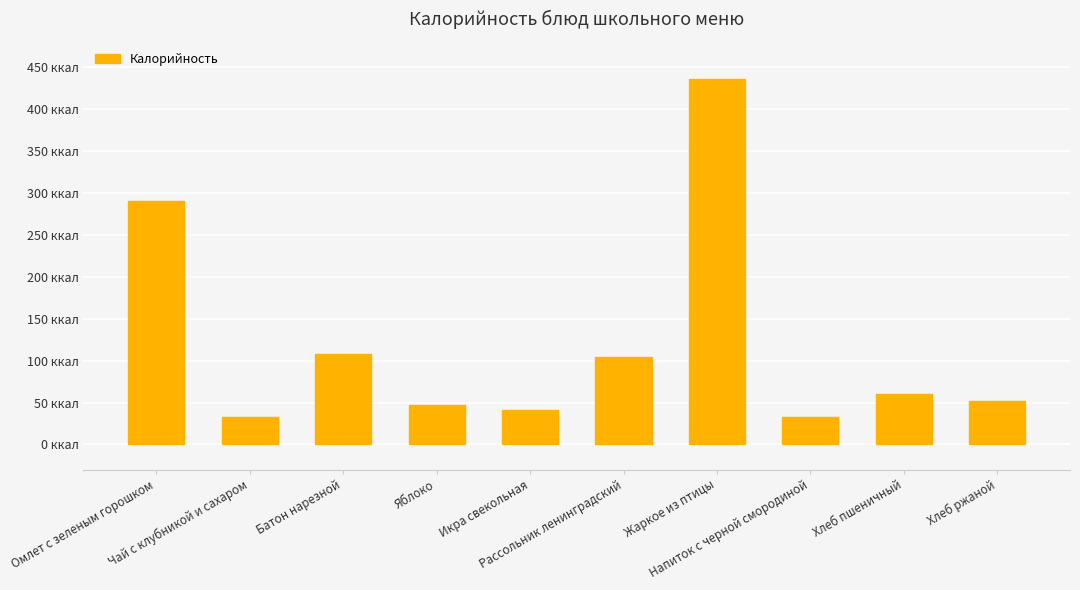

What is the ratio of the value at Чай с клубникой и сахаром to the value at Омлет с зеленым горошком?

0.1